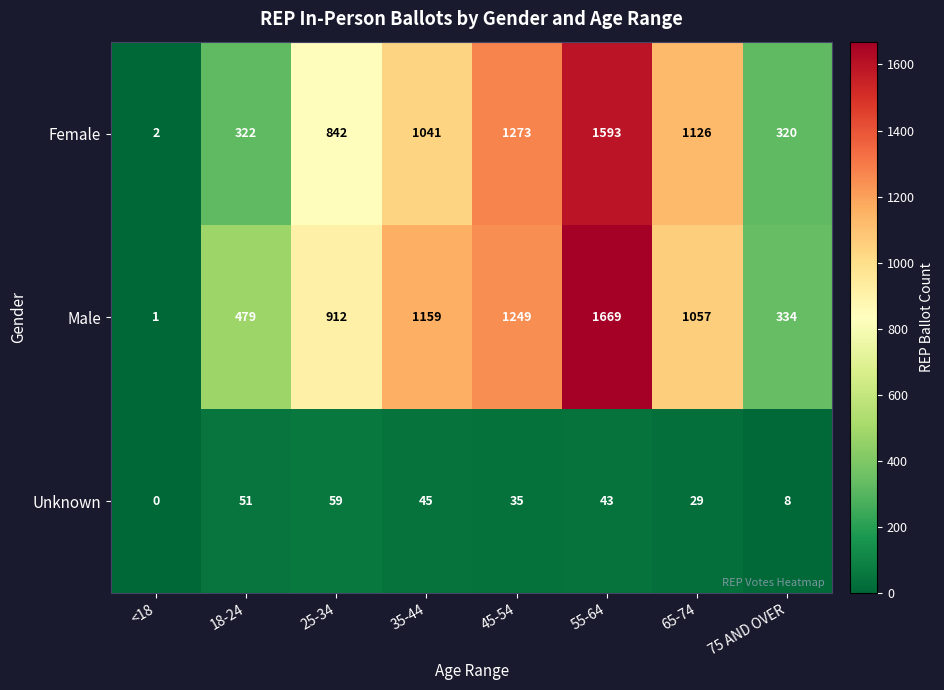

Between 65-74 and 75 AND OVER, which series saw the biggest shift?

Female